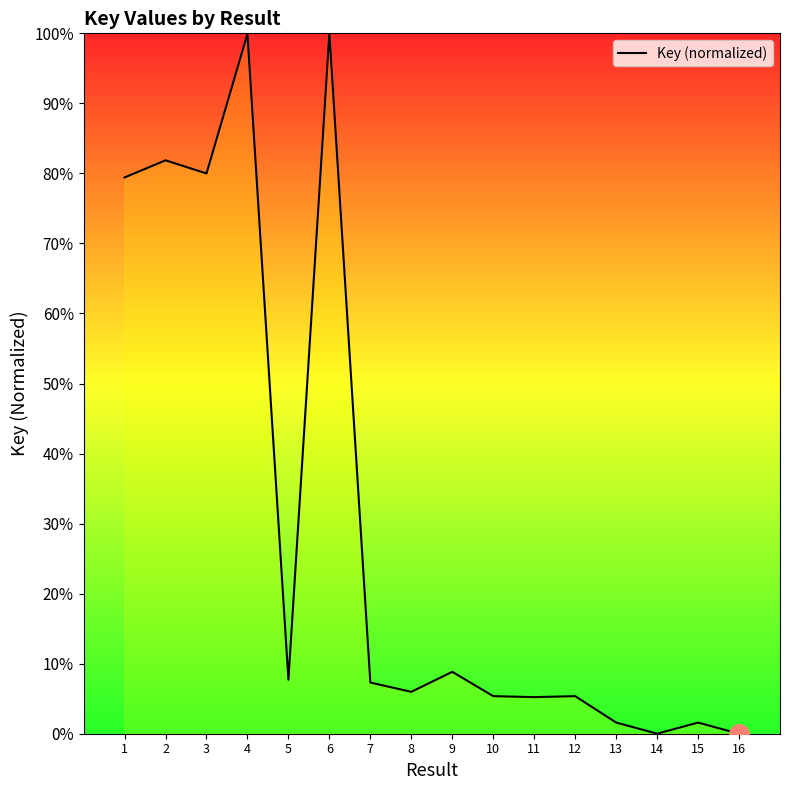

What is the change in value from 1 to 15?

-77.8